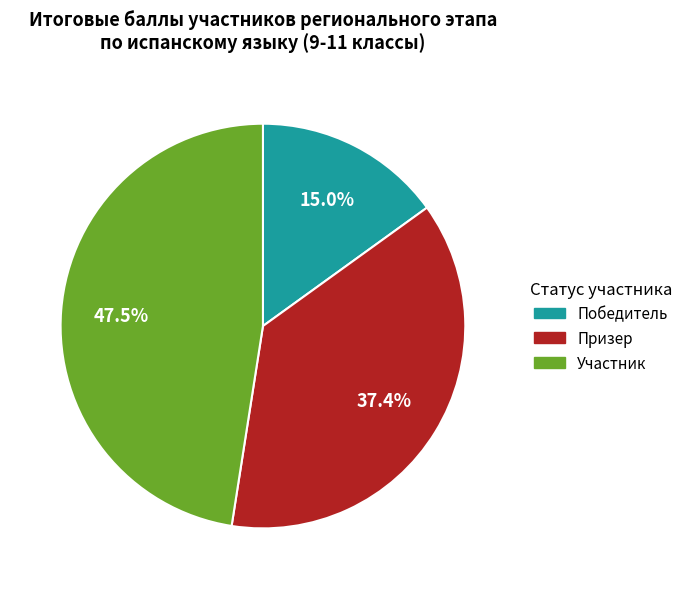

Does any single category account for the majority?

No